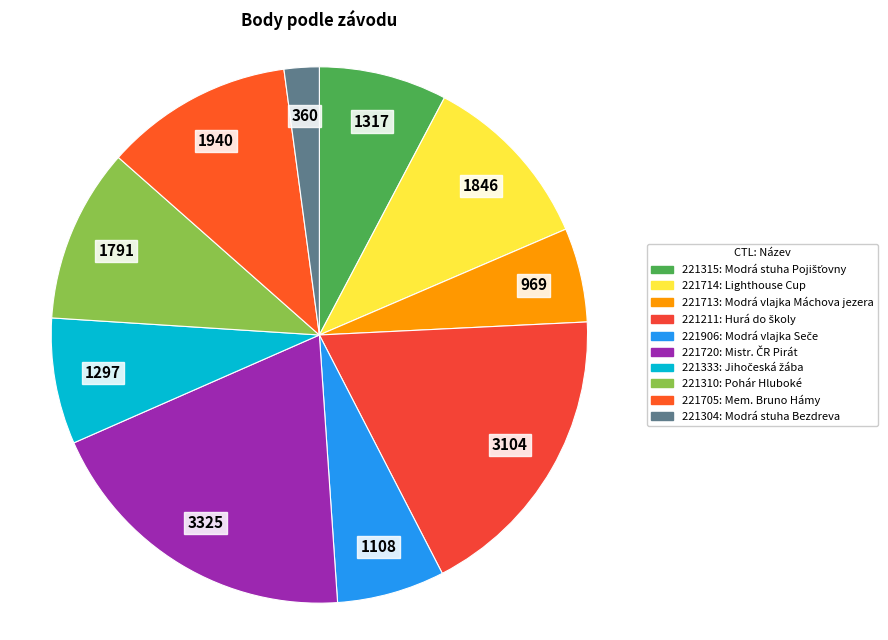

Combined, do 221906 and 221304 account for over 50%?

No